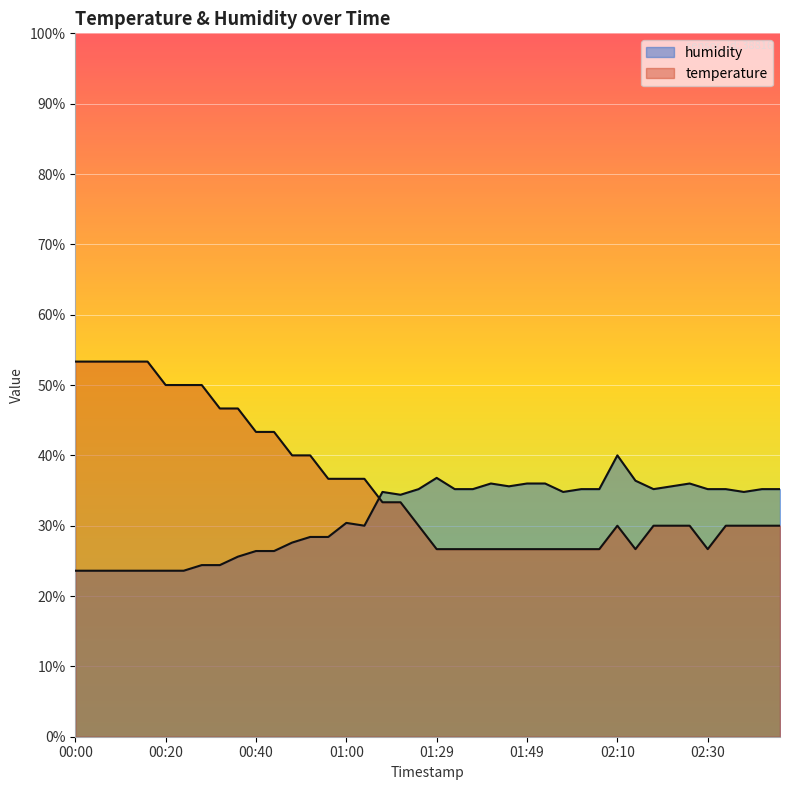

Reading left to right, transcribe all the data shown in this chart.

temperature: 53.3	53.3	53.3	53.3	53.3	50.0	50.0	50.0	46.7	46.7	43.3	43.3	40.0	40.0	36.7	36.7	36.7	33.3	33.3	30.0	26.7	26.7	26.7	26.7	26.7	26.7	26.7	26.7	26.7	26.7	30.0	26.7	30.0	30.0	30.0	26.7	30.0	30.0	30.0	30.0
humidity: 23.6	23.6	23.6	23.6	23.6	23.6	23.6	24.4	24.4	25.6	26.4	26.4	27.6	28.4	28.4	30.4	30.0	34.8	34.4	35.2	36.8	35.2	35.2	36.0	35.6	36.0	36.0	34.8	35.2	35.2	40.0	36.4	35.2	35.6	36.0	35.2	35.2	34.8	35.2	35.2